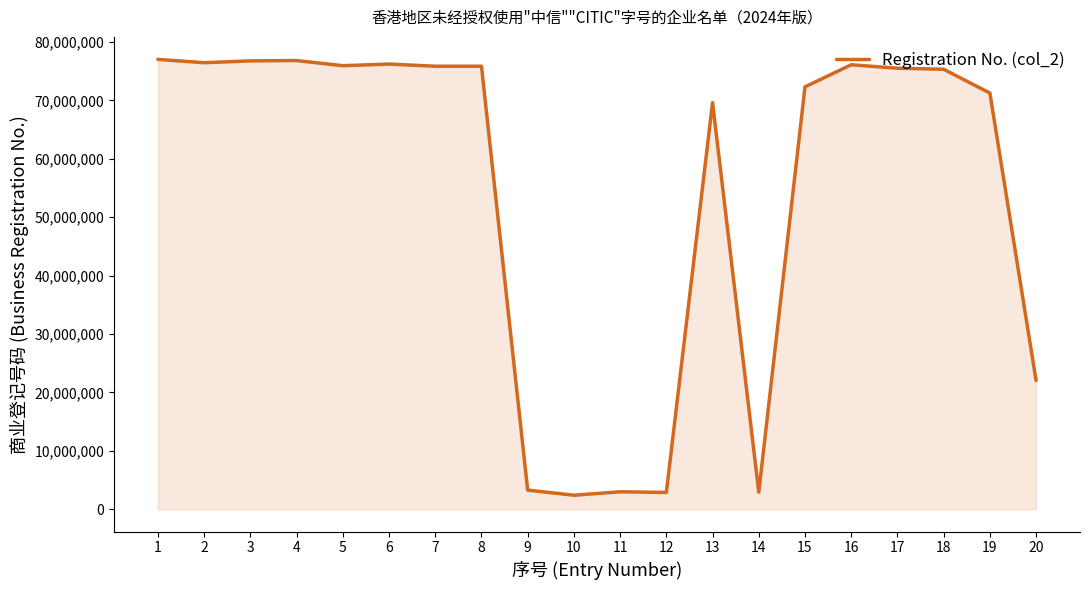

Which has a higher value, 3 or 19?

3